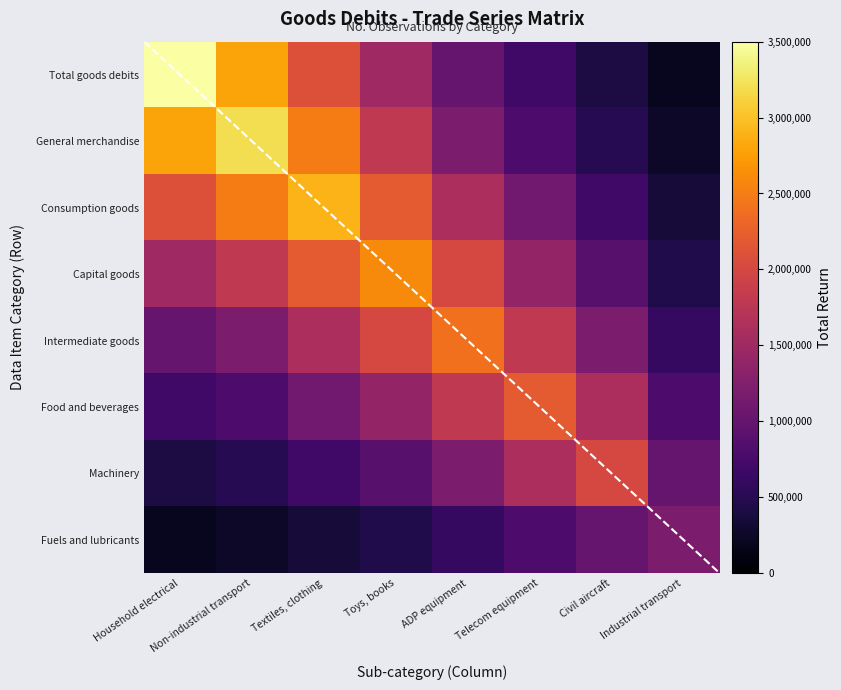

List the labels in order of General merchandise value, smallest first.

Industrial transport, Civil aircraft, Telecom equipment, ADP equipment, Toys, books, Textiles, clothing, Household electrical, Non-industrial transport